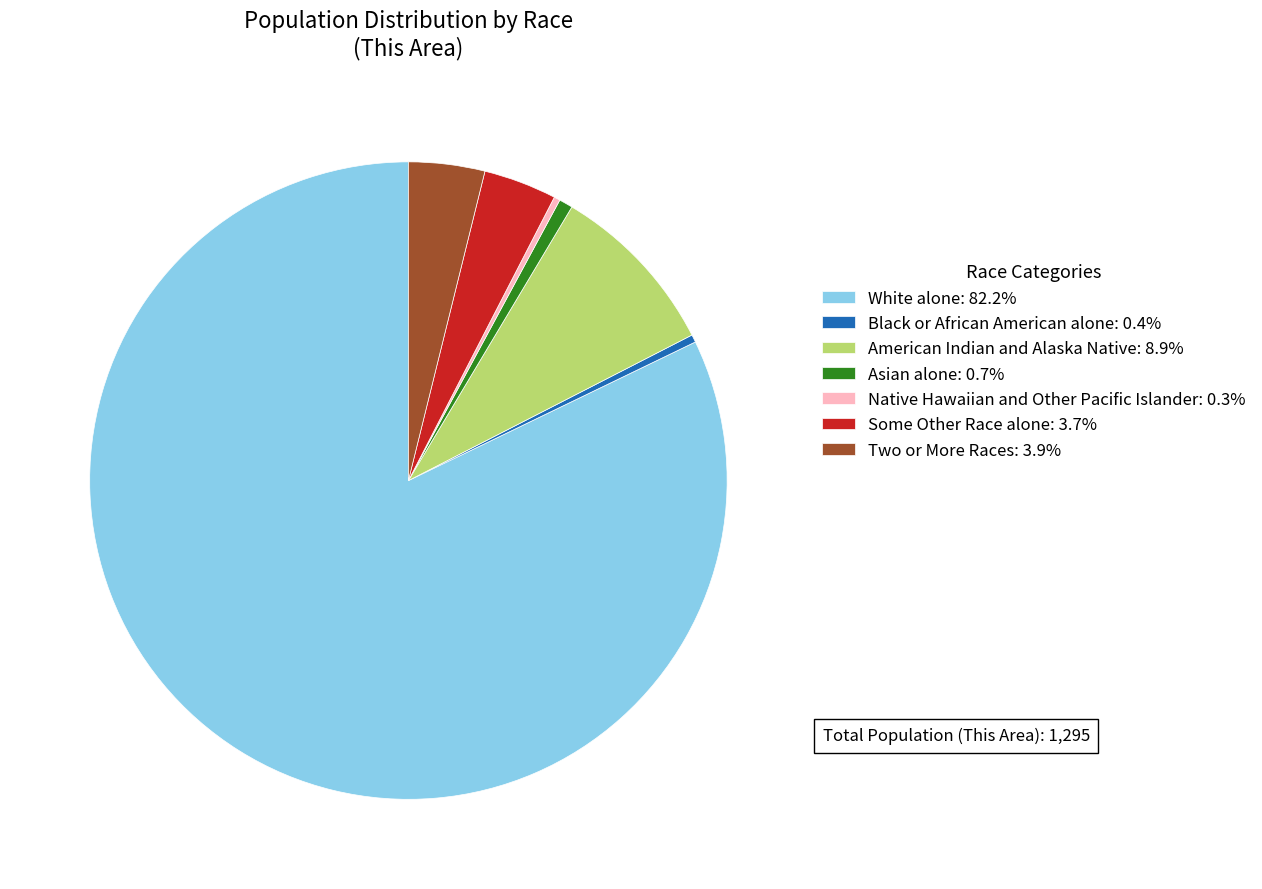

Count the number of slices in the pie.

7